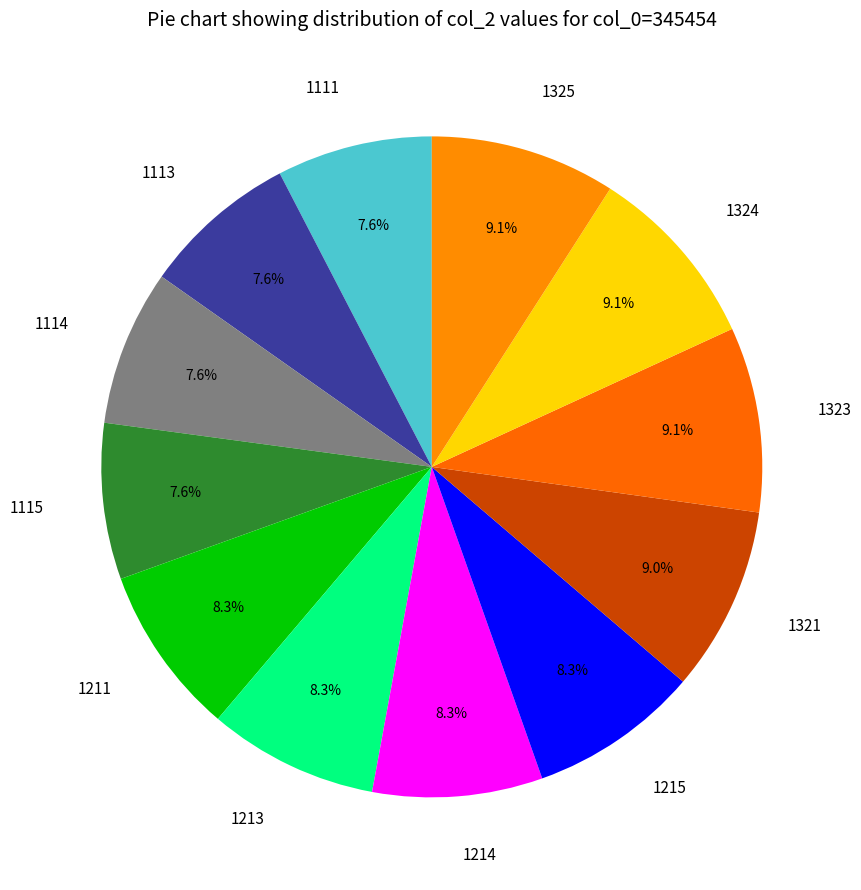

Does any single category account for the majority?

No